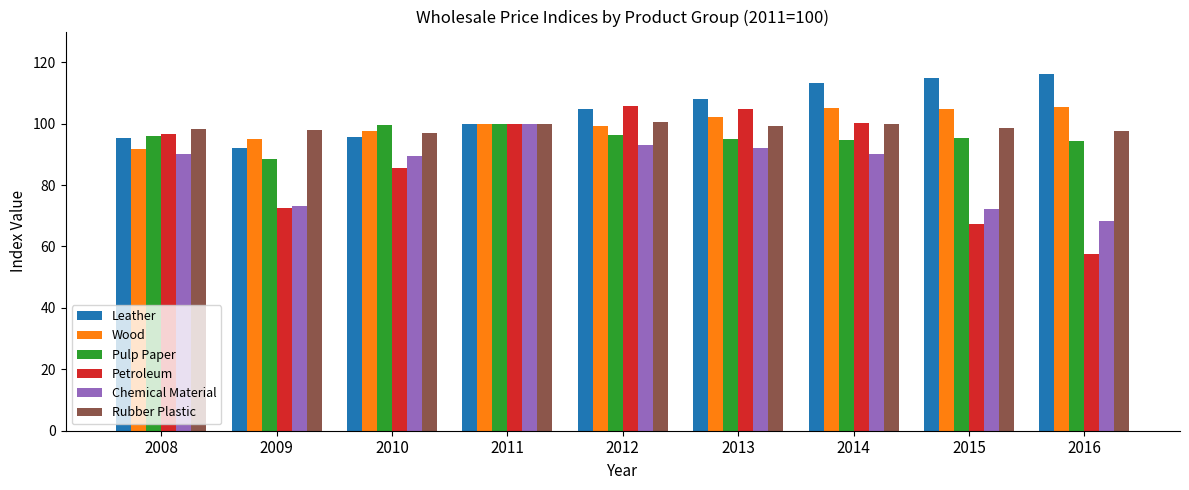

What is the maximum value shown in the chart?

116.2